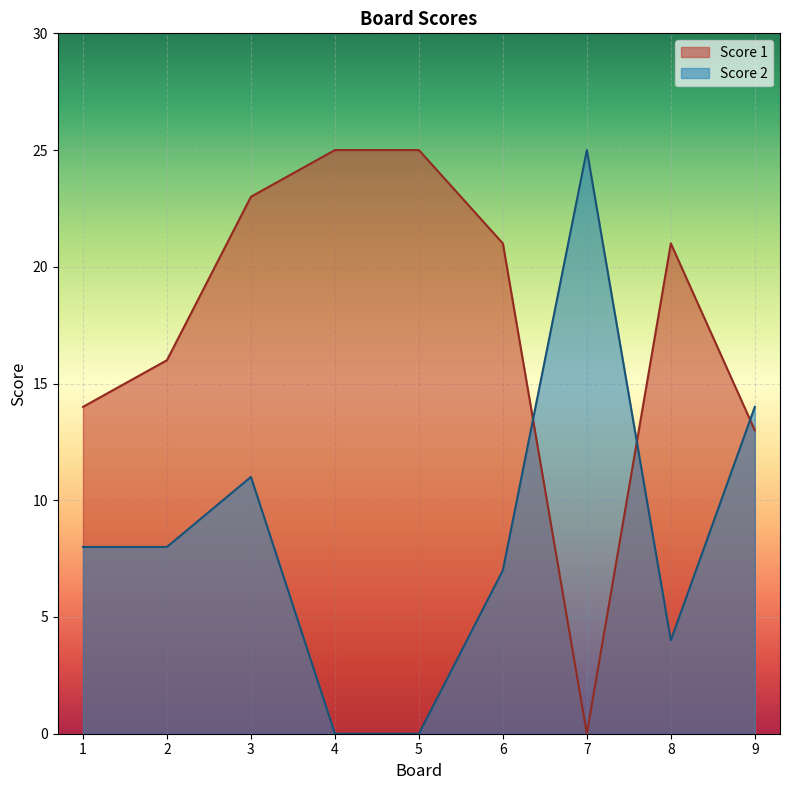

Reading right to left, list all the values displayed in this chart.

Score 1: 9=13	8=21	7=0	6=21	5=25	4=25	3=23	2=16	1=14
Score 2: 9=14	8=4	7=25	6=7	5=0	4=0	3=11	2=8	1=8